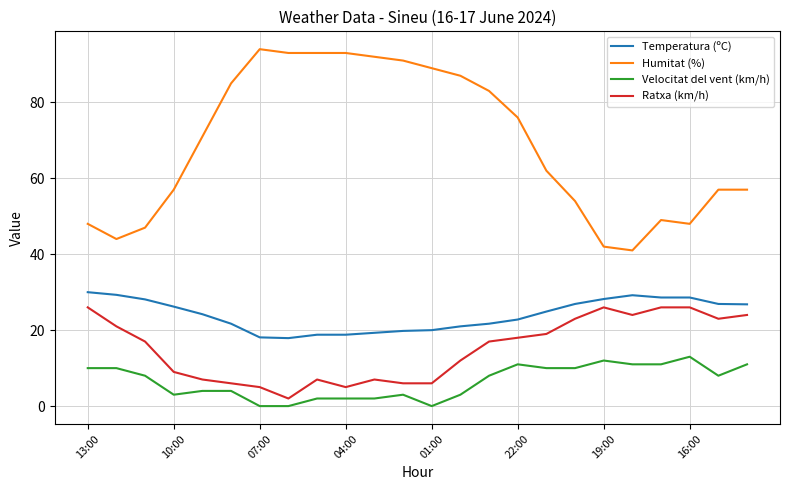

Which series has the largest total across all categories?

Humitat (%)